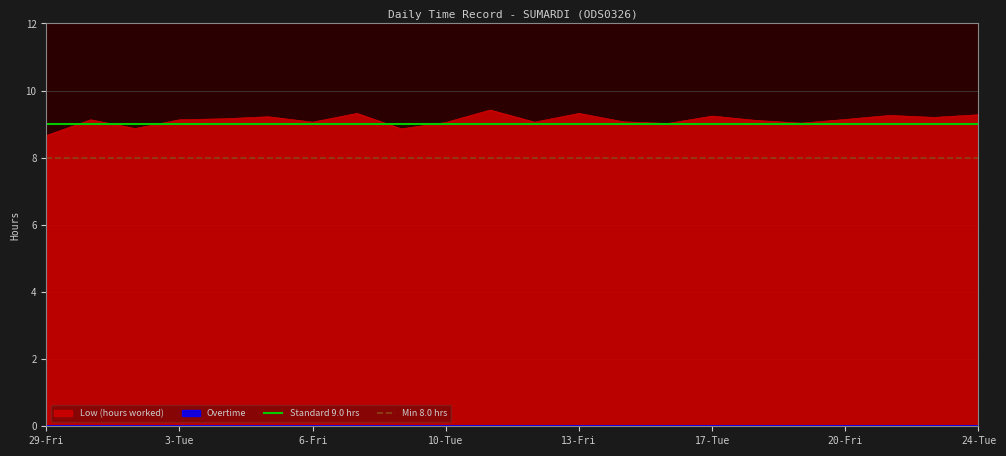

True or false: Low (hours worked) and Min 8.0 hrs intersect in this chart.

False